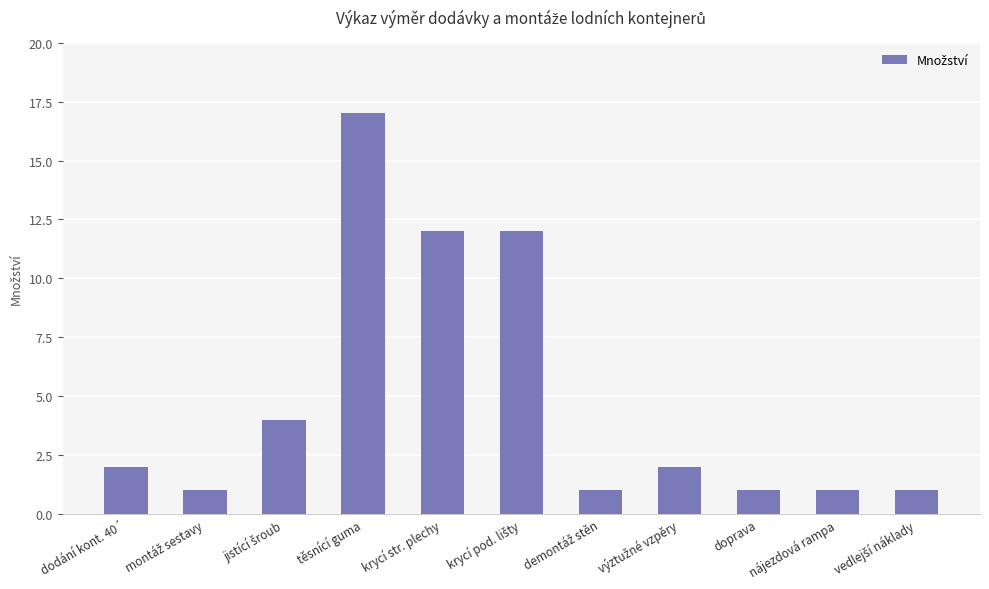

What is the label of the 10th bar from the left?

nájezdová rampa